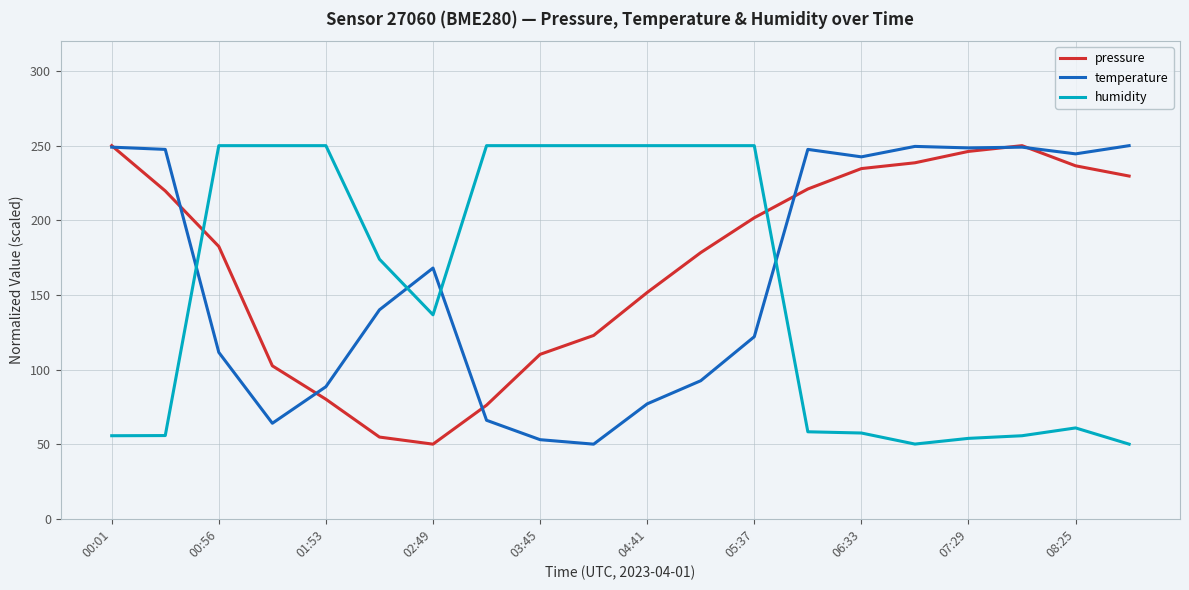

How many distinct data groups are displayed?

3